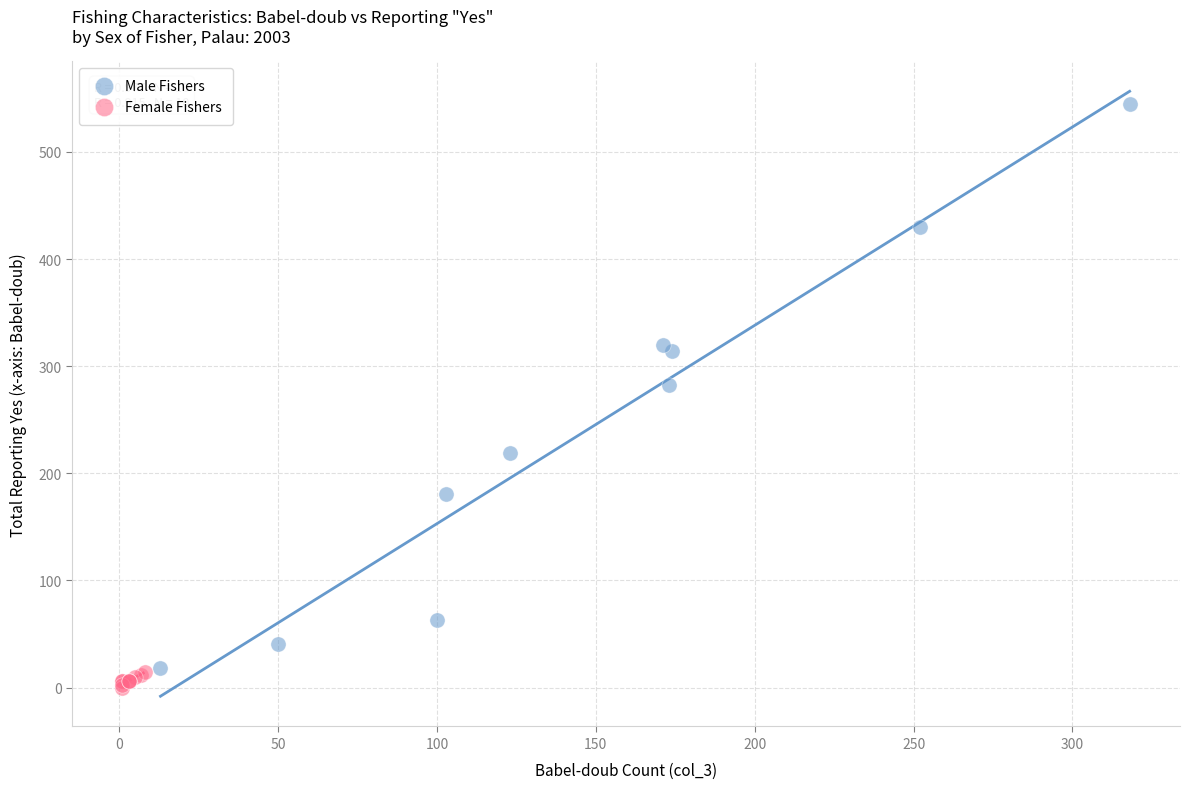

Which series reaches the minimum Y coordinate?

Female Fishers